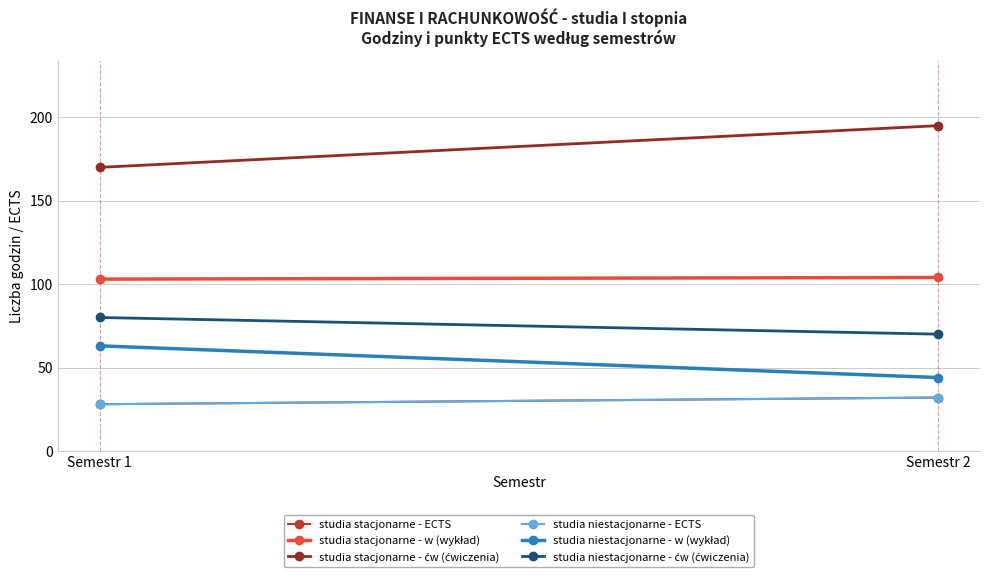

Reading left to right, list all the values displayed in this chart.

studia stacjonarne - ECTS: 28	32
studia stacjonarne - w (wykład): 103	104
studia stacjonarne - ćw (ćwiczenia): 170	195
studia niestacjonarne - ECTS: 28	32
studia niestacjonarne - w (wykład): 63	44
studia niestacjonarne - ćw (ćwiczenia): 80	70